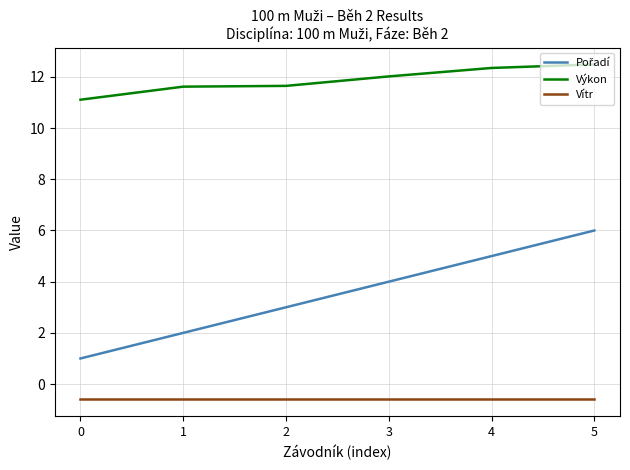

Is the value of Vítr at 3 greater than the value of Výkon at 4?

No